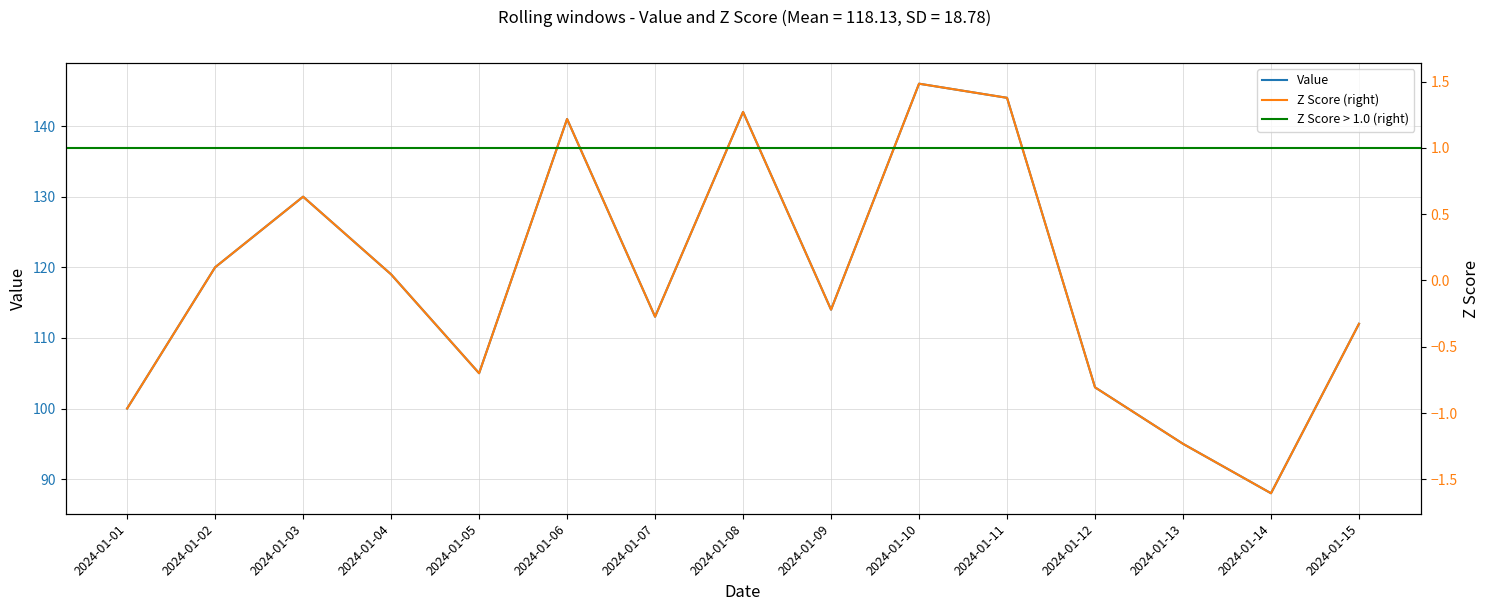

Reading left to right, list all the values displayed in this chart.

Value: 2024-01-01=100.0	2024-01-02=120.0	2024-01-03=130.0	2024-01-04=119.0	2024-01-05=105.0	2024-01-06=141.0	2024-01-07=113.0	2024-01-08=142.0	2024-01-09=114.0	2024-01-10=146.0	2024-01-11=144.0	2024-01-12=103.0	2024-01-13=95.0	2024-01-14=88.0	2024-01-15=112.0
Z Score: 2024-01-01=-1.0	2024-01-02=0.1	2024-01-03=0.6	2024-01-04=0.0	2024-01-05=-0.7	2024-01-06=1.2	2024-01-07=-0.3	2024-01-08=1.3	2024-01-09=-0.2	2024-01-10=1.5	2024-01-11=1.4	2024-01-12=-0.8	2024-01-13=-1.2	2024-01-14=-1.6	2024-01-15=-0.3